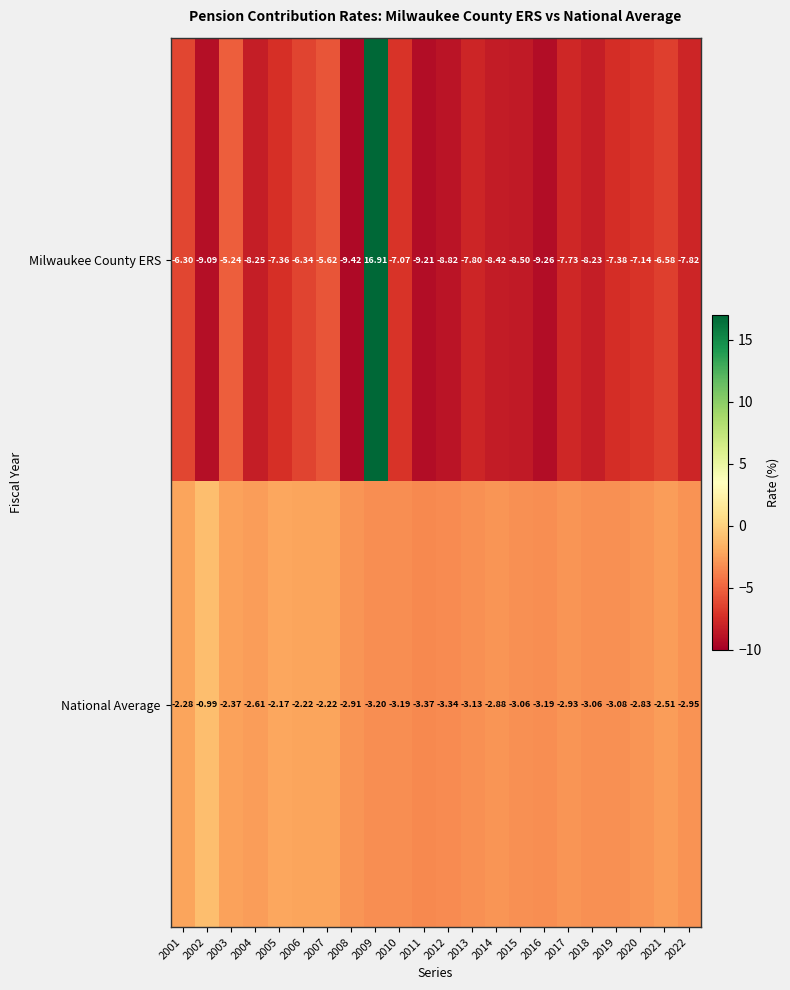

At 2008, list the series in order from smallest to largest.

Milwaukee County ERS, National Average